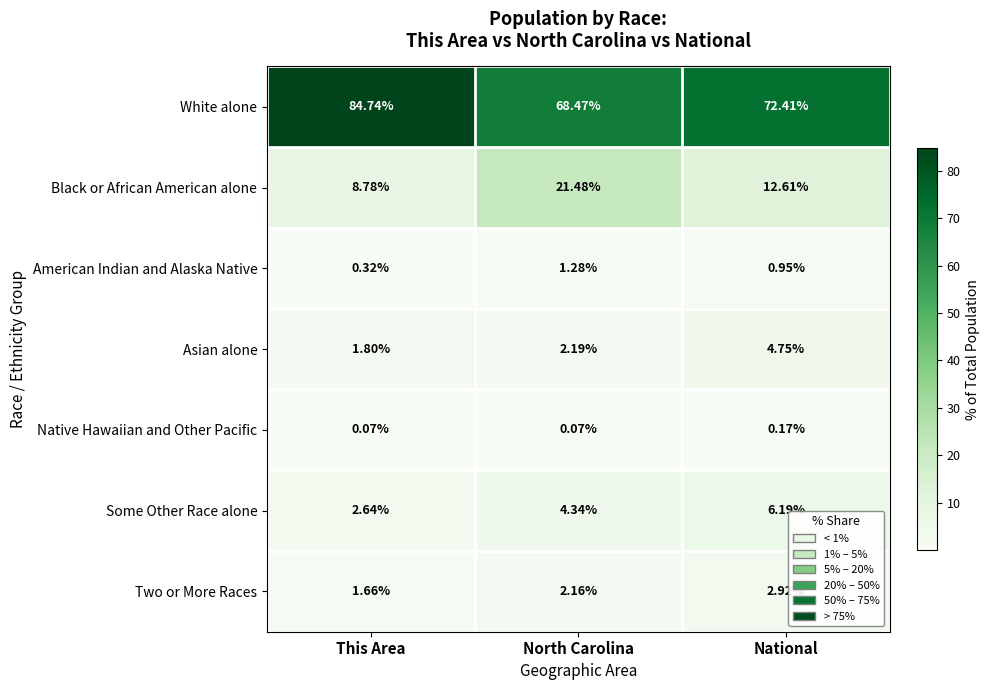

What is the greatest value displayed?

84.7